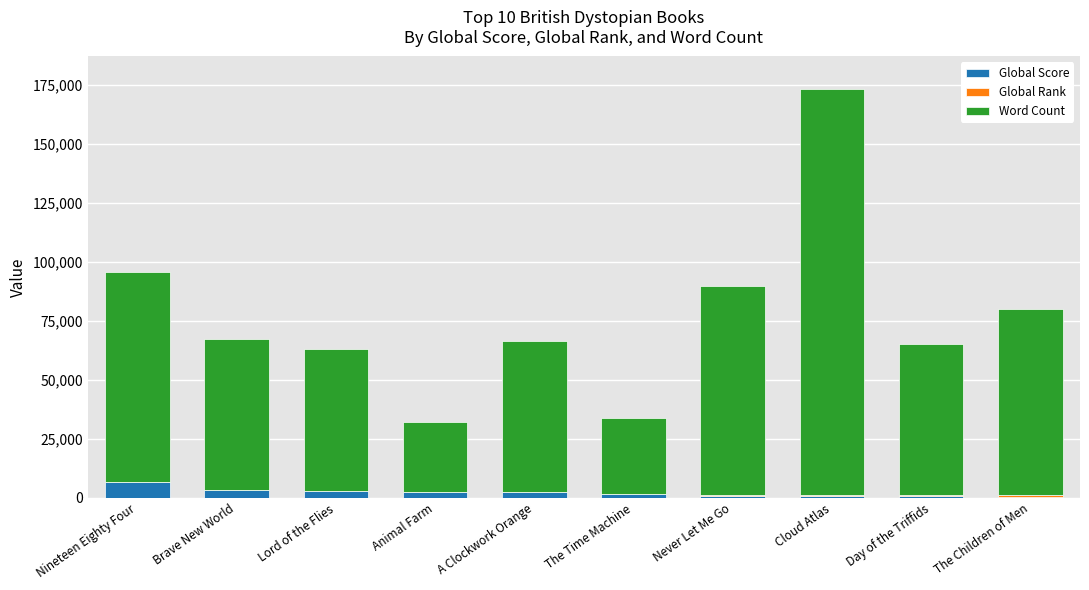

At which category is the sum across all series the highest?

Cloud Atlas